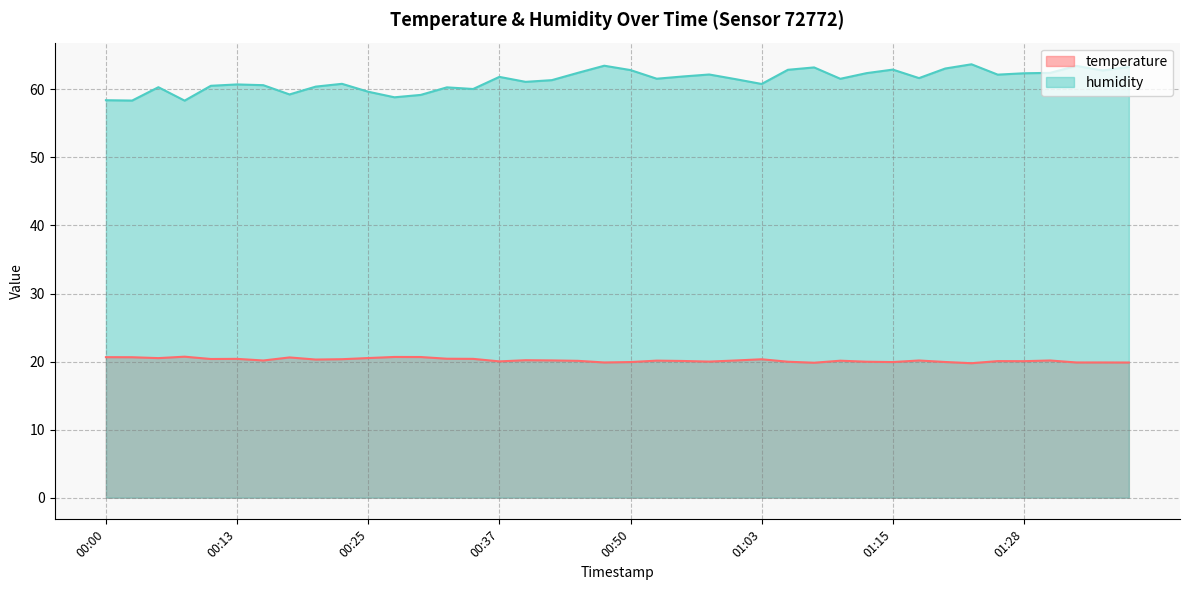

What is the label of the 7th point from the right?

01:23